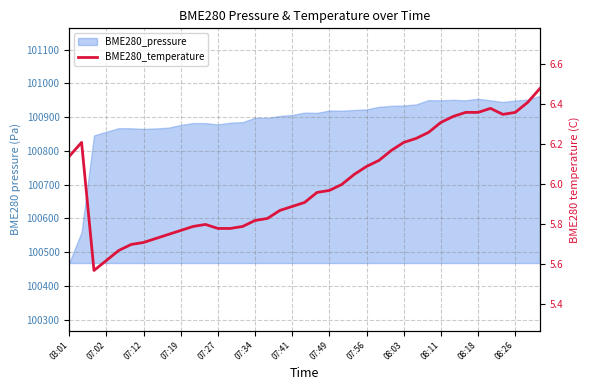

What is the label of the 5th point from the left?

07:27